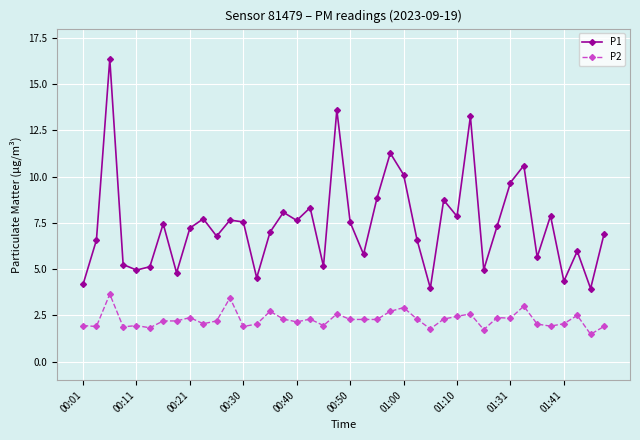

True or false: P1 has more than 2 points higher than both neighbors.

True